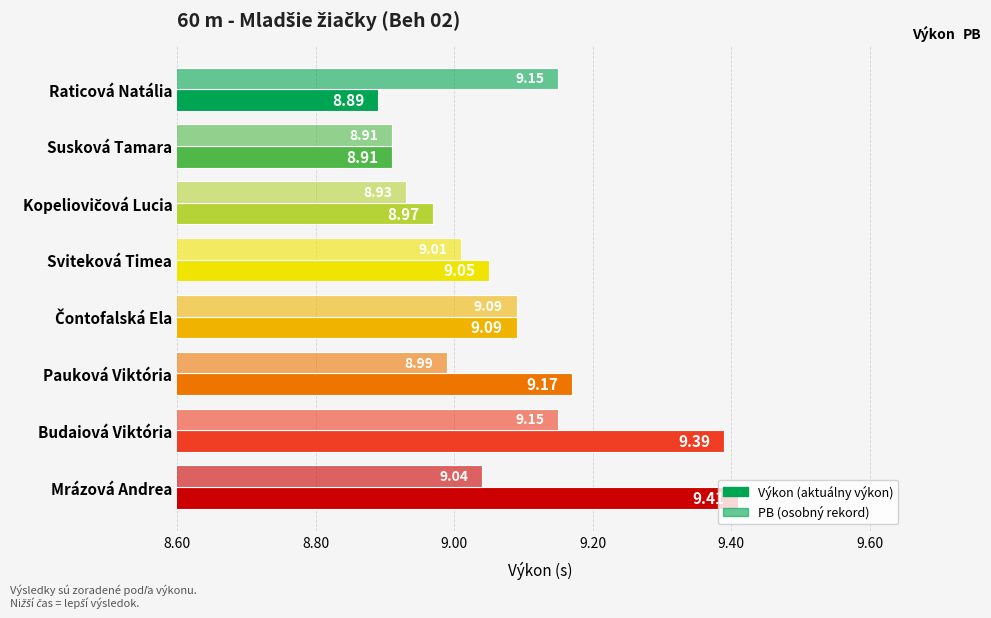

How many distinct data groups are displayed?

2